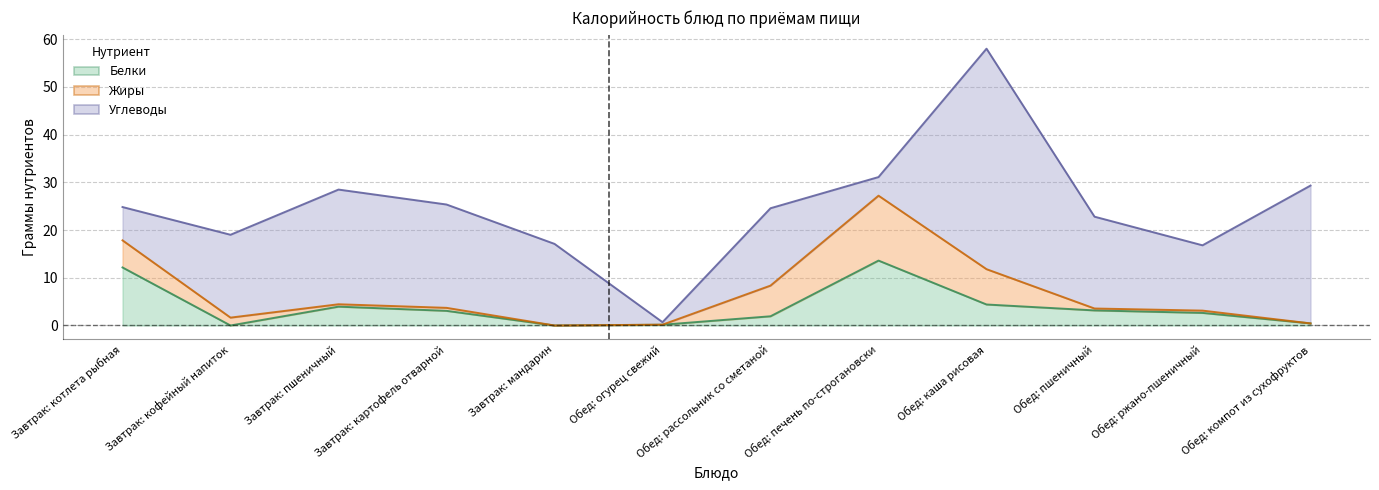

Reading right to left, transcribe all the data shown in this chart.

Белки: Обед: компот из сухофруктов=0.4	Обед: ржано-пшеничный=2.6	Обед: пшеничный=3.2	Обед: каша рисовая=4.4	Обед: печень по-строгановски=13.6	Обед: рассольник со сметаной=1.9	Обед: огурец свежий=0.2	Завтрак: мандарин=0.0	Завтрак: картофель отварной=3.1	Завтрак: пшеничный=4.0	Завтрак: кофейный напиток=0.0	Завтрак: котлета рыбная=12.2
Жиры: Обед: компот из сухофруктов=0.0	Обед: ржано-пшеничный=0.5	Обед: пшеничный=0.4	Обед: каша рисовая=7.4	Обед: печень по-строгановски=13.6	Обед: рассольник со сметаной=6.4	Обед: огурец свежий=0.0	Завтрак: мандарин=0.0	Завтрак: картофель отварной=0.6	Завтрак: пшеничный=0.5	Завтрак: кофейный напиток=1.6	Завтрак: котлета рыбная=5.7
Углеводы: Обед: компот из сухофруктов=28.9	Обед: ржано-пшеничный=13.7	Обед: пшеничный=19.2	Обед: каша рисовая=46.2	Обед: печень по-строгановски=3.9	Обед: рассольник со сметаной=16.2	Обед: огурец свежий=0.5	Завтрак: мандарин=17.1	Завтрак: картофель отварной=21.6	Завтрак: пшеничный=24.0	Завтрак: кофейный напиток=17.4	Завтрак: котлета рыбная=7.0